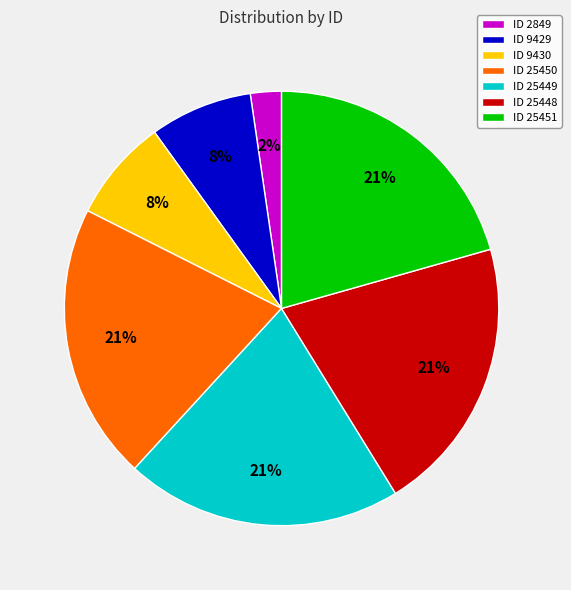

To the nearest percent, what is the difference between the ID 25449 and ID 9430 slice percentages?

13%